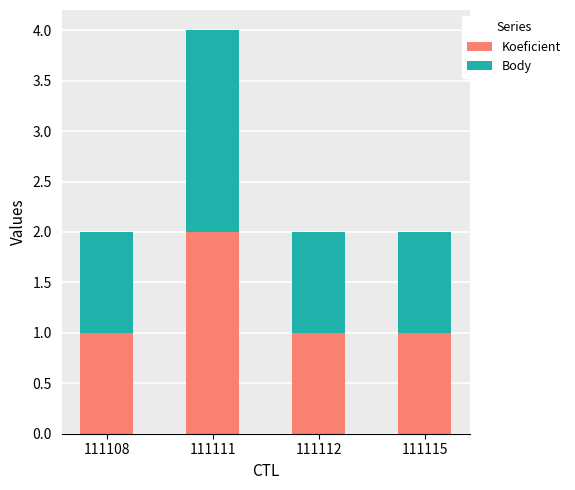

What is the total value across all series at 111108?

2